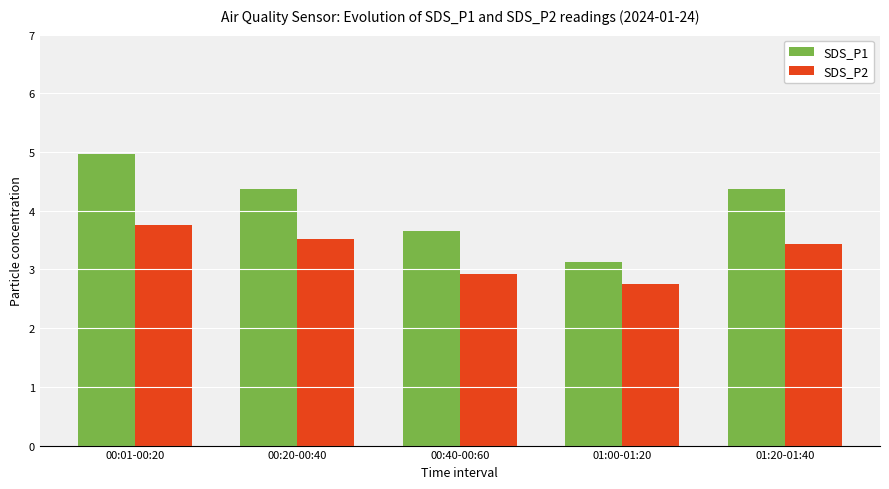

The value of SDS_P2 at 00:01-00:20 is 3.8. True or false?

True